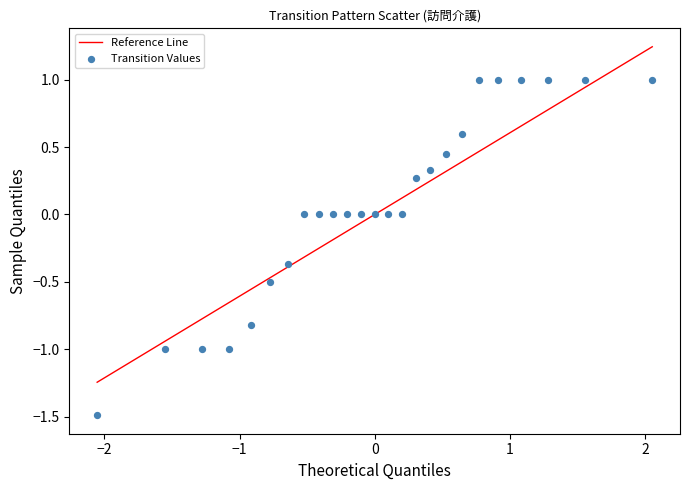

What is the range of Y values (max minus min)?

2.5